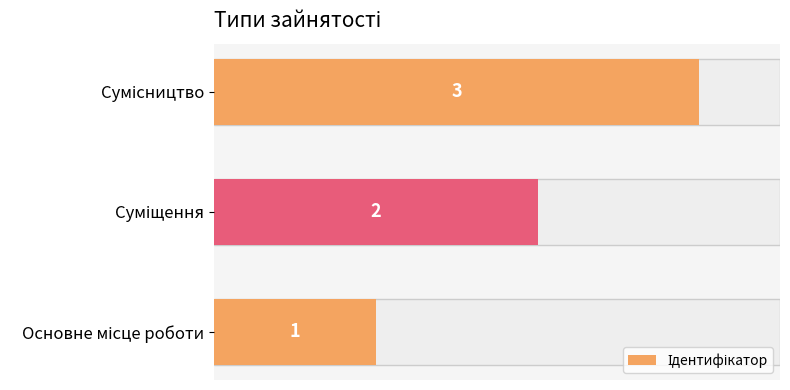

What is the sum of all values?

6